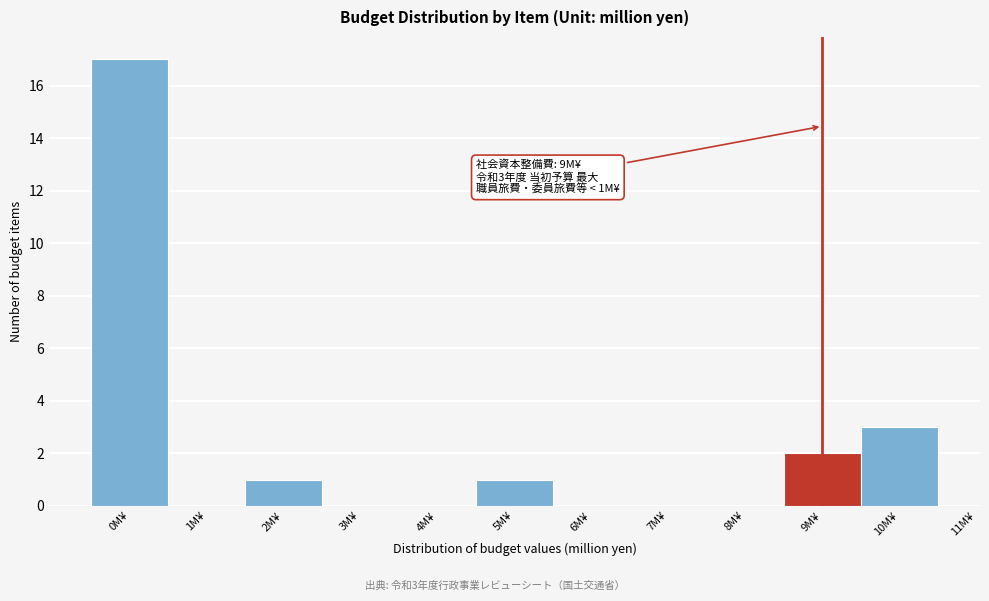

Reading left to right, list all the values displayed in this chart.

0M¥=17	1M¥=0	2M¥=1	3M¥=0	4M¥=0	5M¥=1	6M¥=0	7M¥=0	8M¥=0	9M¥=2	10M¥=3